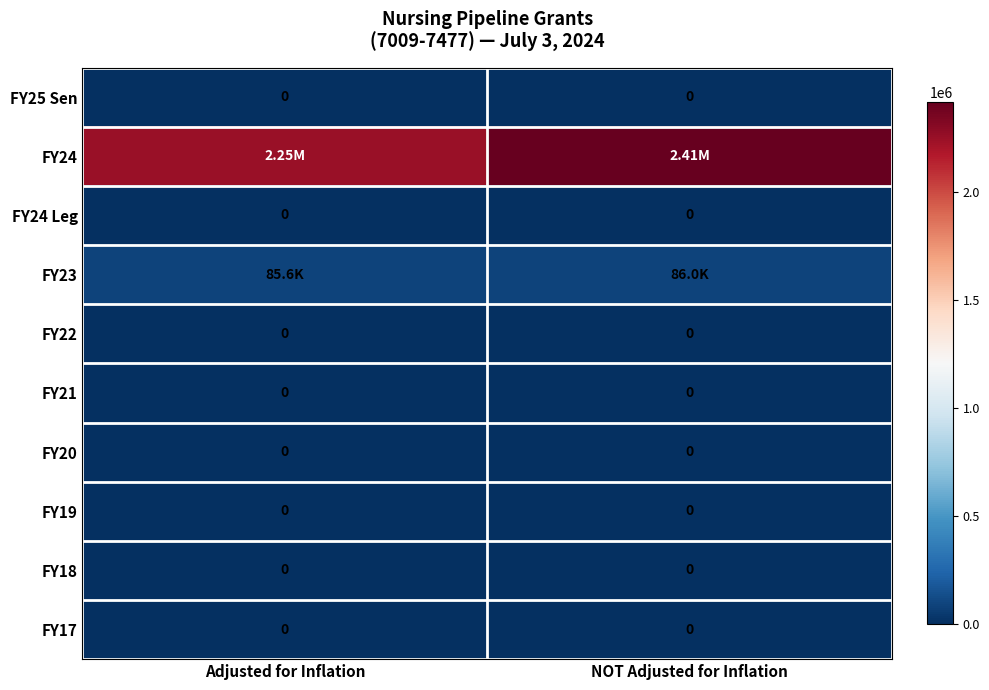

Is the value of FY19 at Adjusted for Inflation greater than the value of FY20 at Adjusted for Inflation?

No